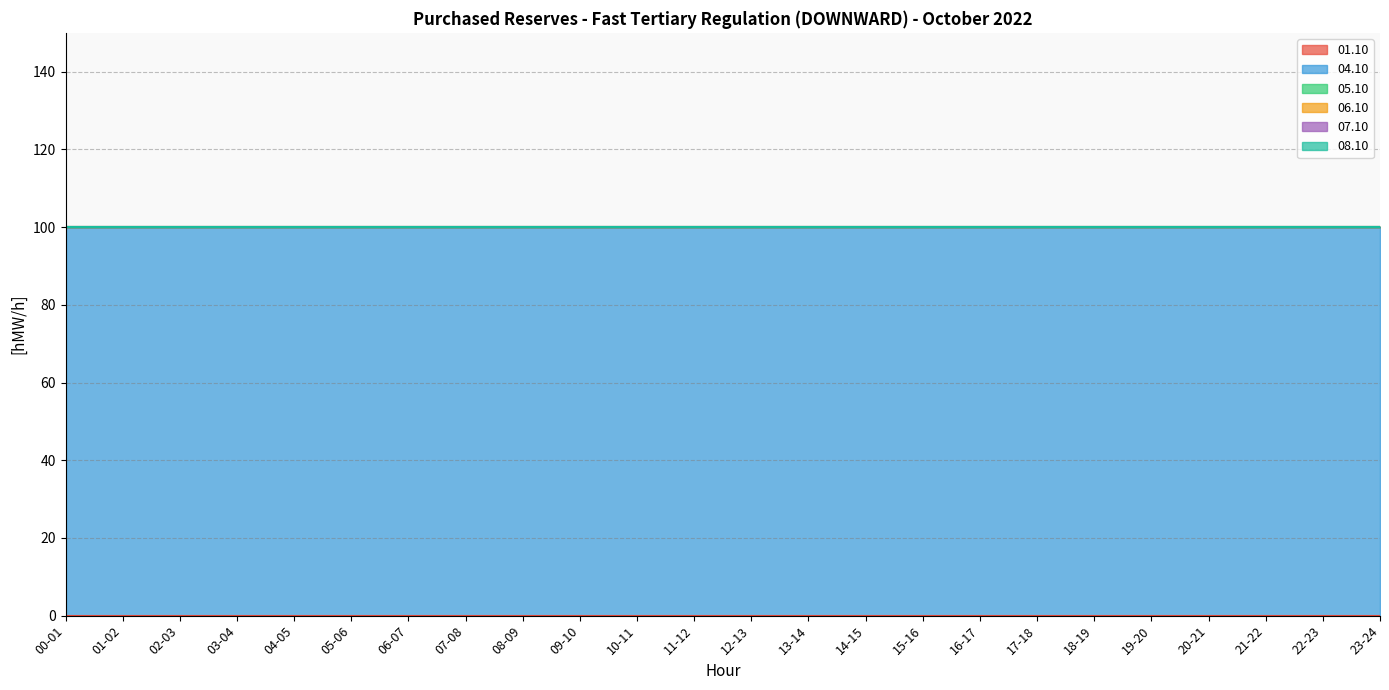

At which category is the sum across all series the highest?

00-01